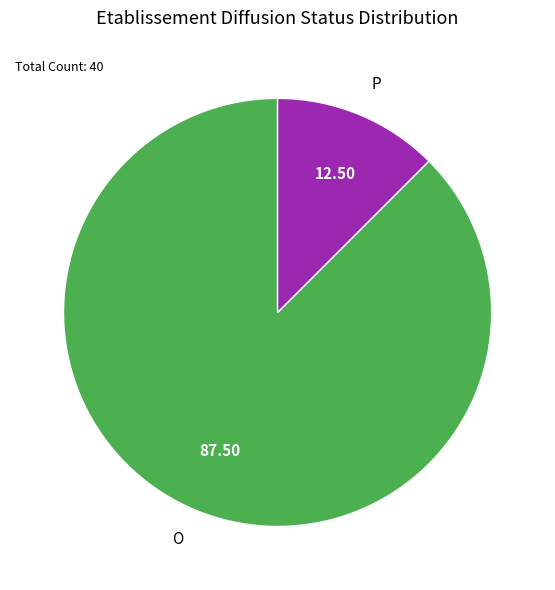

Is there a majority slice in this chart?

Yes